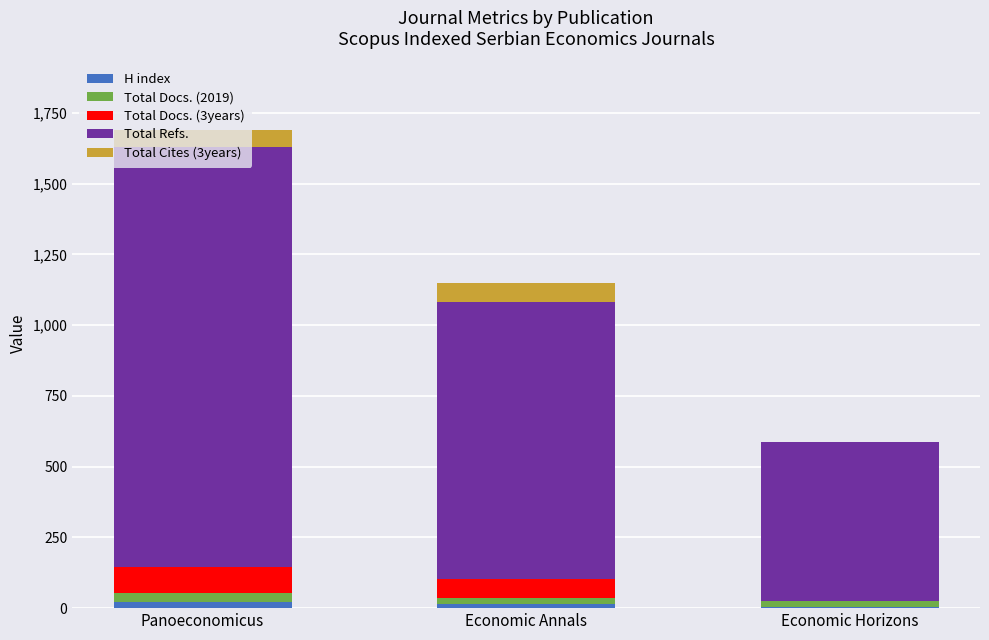

At which category is the sum across all series the highest?

Panoeconomicus